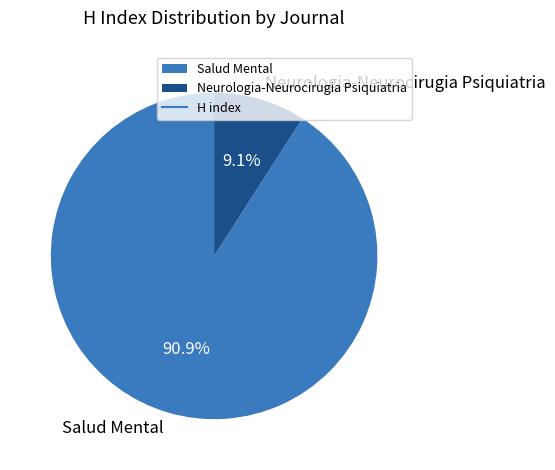

What percentage do Salud Mental and Neurologia-Neurocirugia Psiquiatria together represent?

100.0%